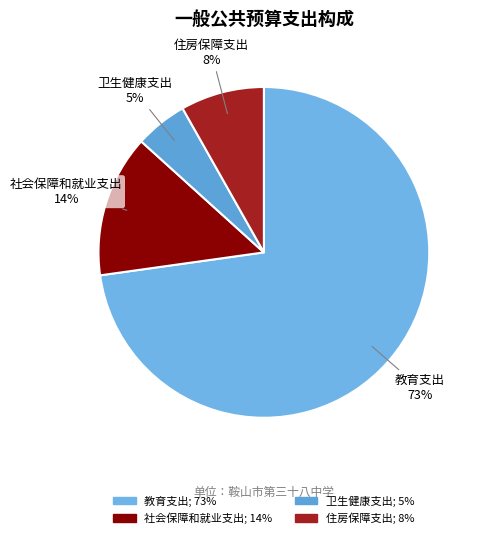

How many slices are in this pie chart?

4